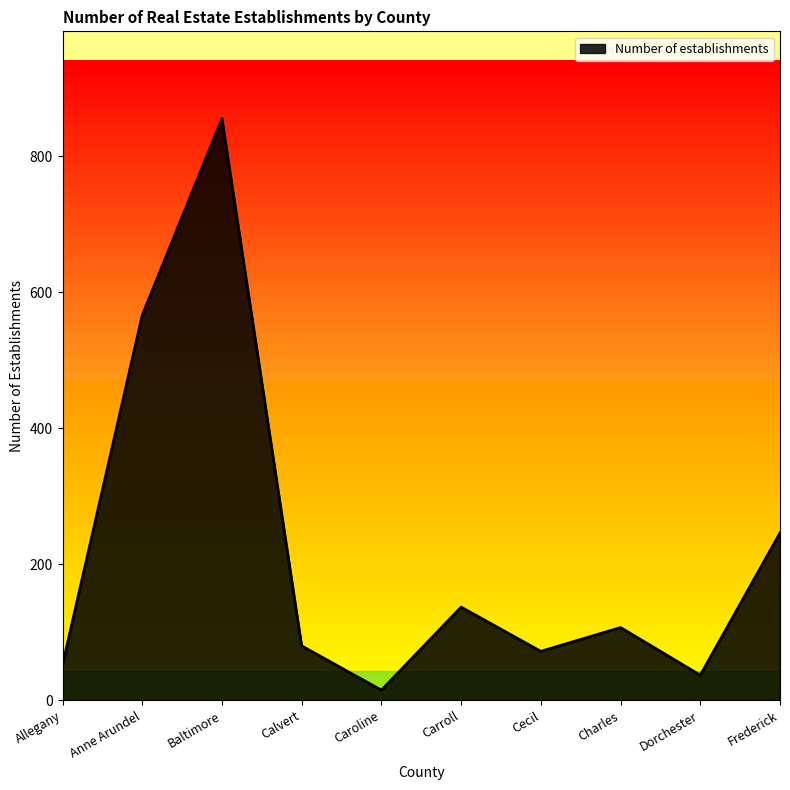

What is the sum of all values?

2167